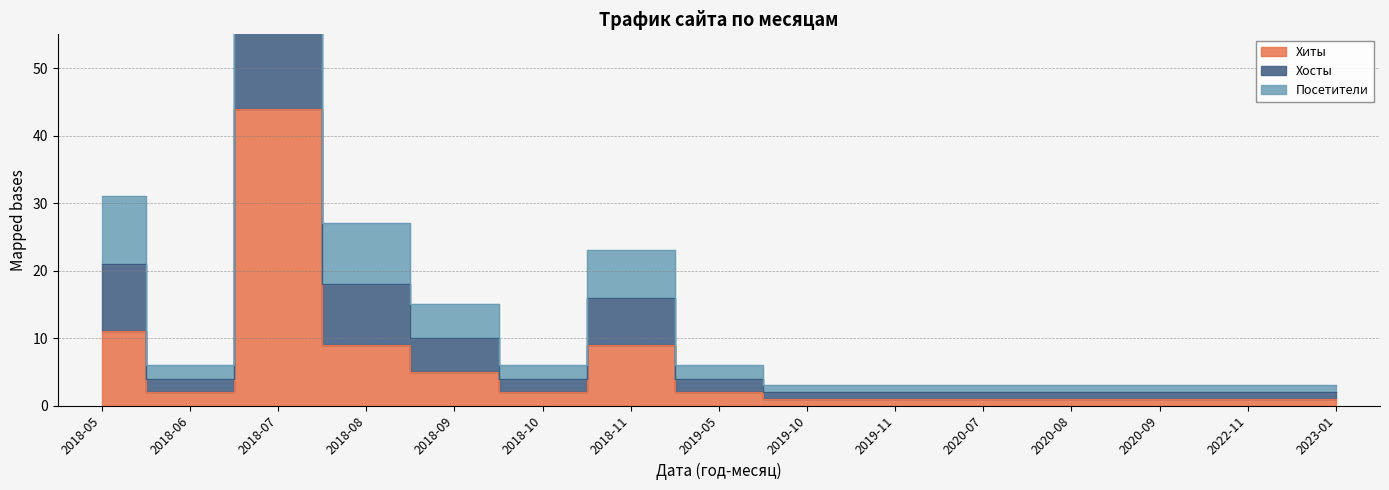

How many interior local valleys does the Посетители series have?

2